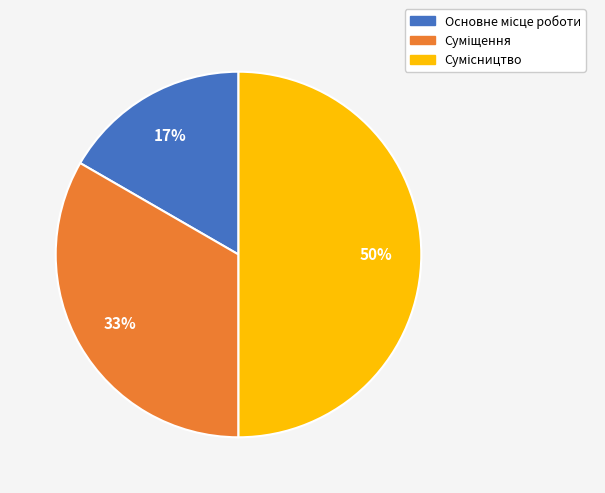

To the nearest percent, what is the difference between the largest and smallest slice percentages?

33%